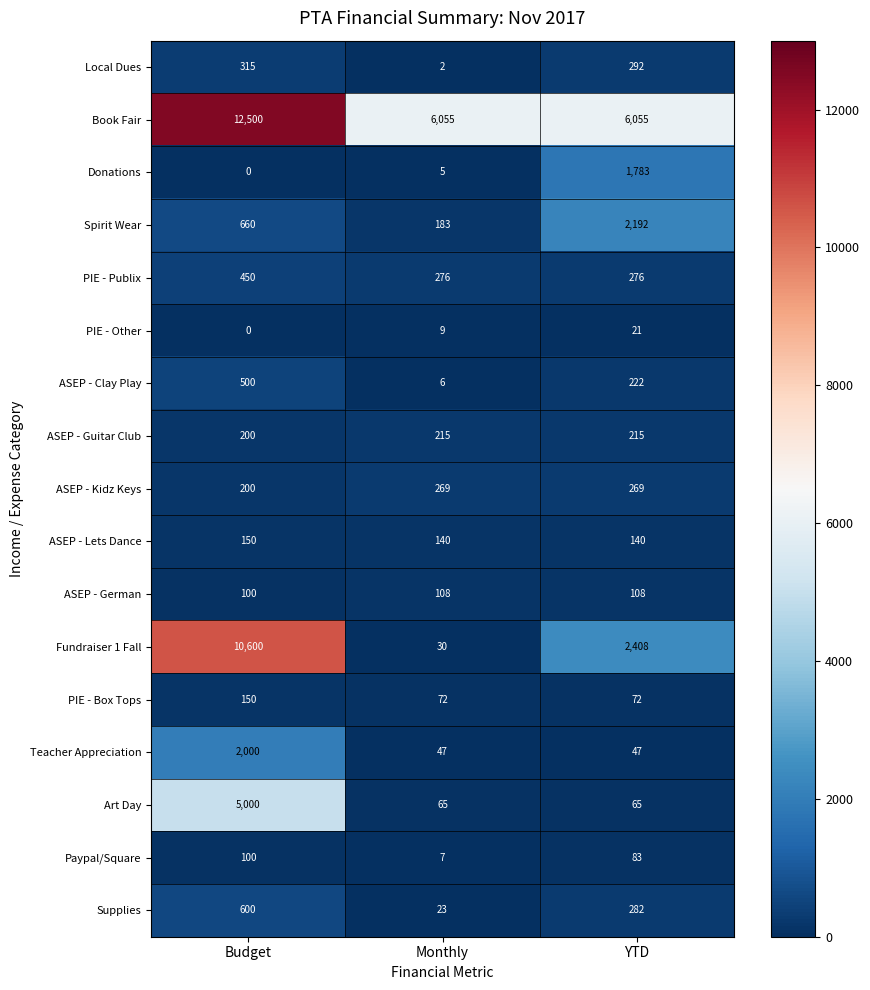

Which series changed the most between Monthly and YTD?

Fundraiser 1 Fall